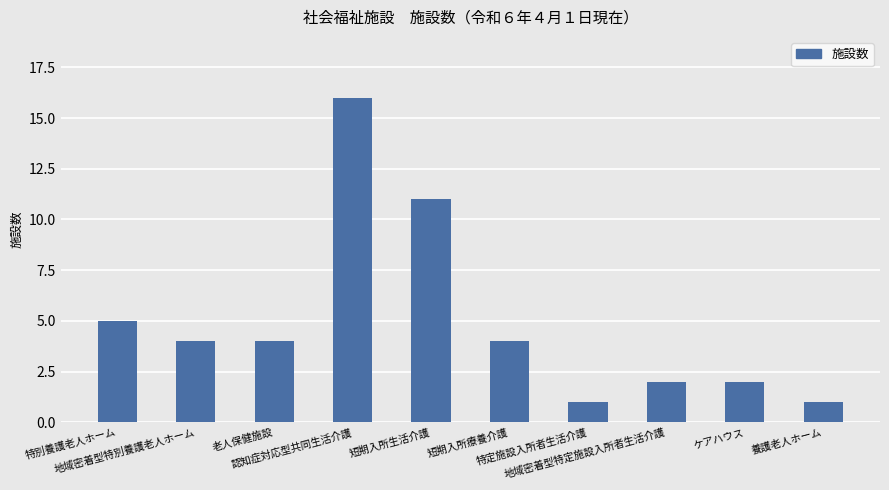

What is the value of the 8th bar from the left?

2